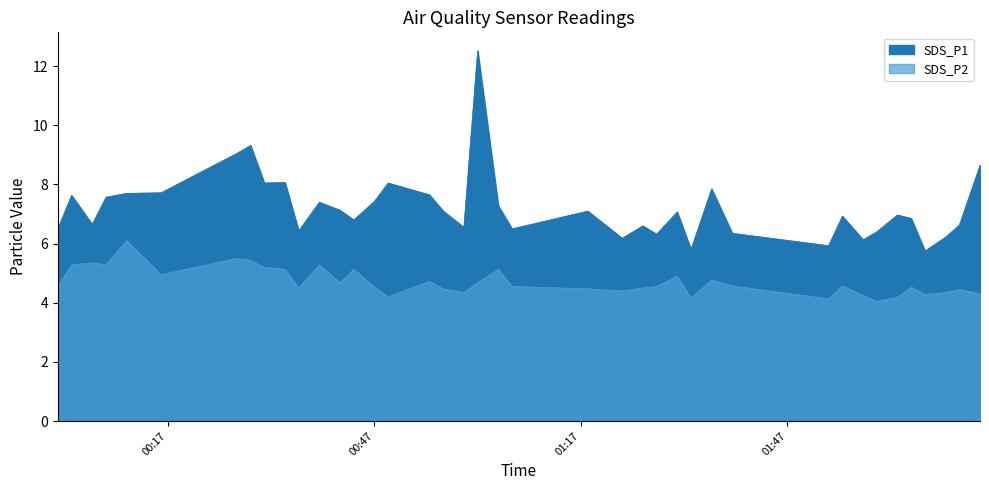

How many categories are shown in the chart?

40